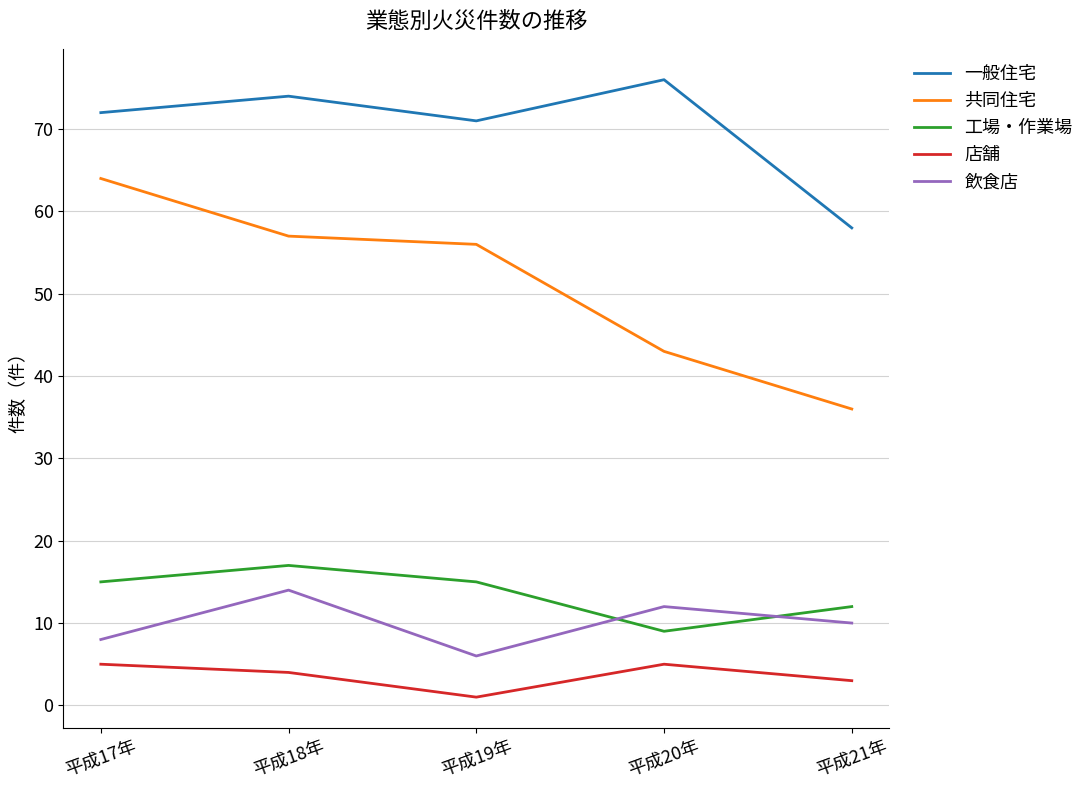

Does the chart have visible grid lines?

Yes